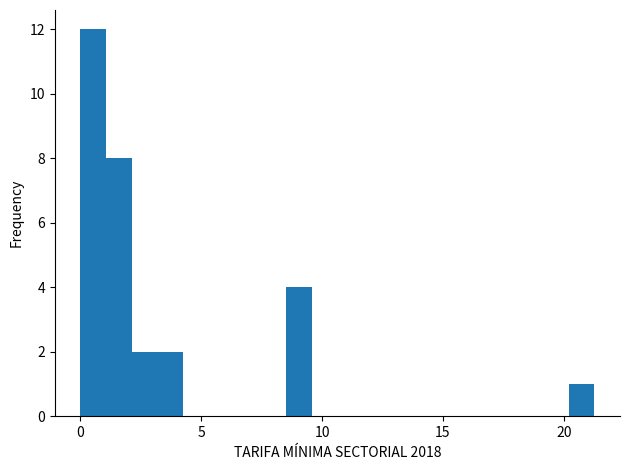

Around what value on the x-axis is the tallest bar? Give the approximate position of its centre, as read against the axis.

0.5